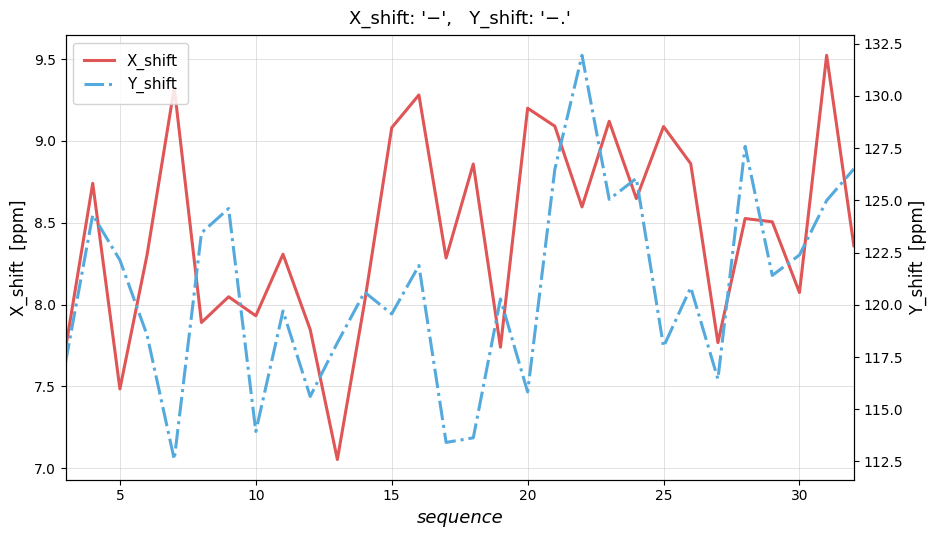

The value of X_shift at 30 is 8.1. True or false?

True